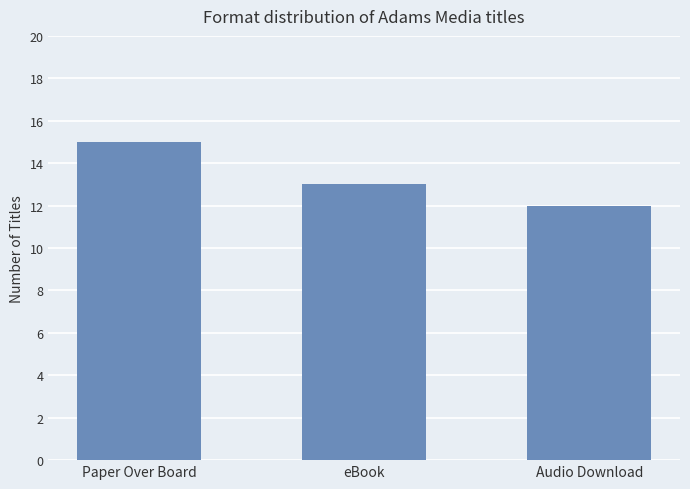

Count the number of categories in the chart.

3